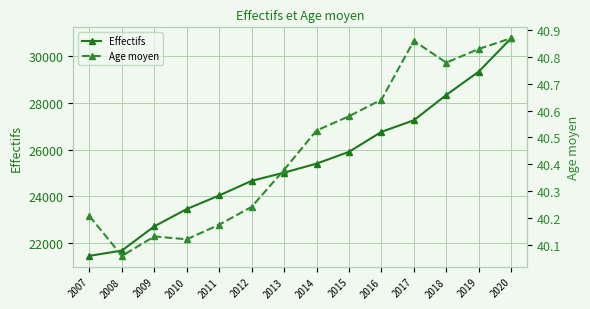

Reading left to right, list all the values displayed in this chart.

Effectifs: 2007=21467.0	2008=21694.0	2009=22726.0	2010=23465.0	2011=24043.0	2012=24666.0	2013=25016.0	2014=25399.0	2015=25901.0	2016=26754.0	2017=27248.0	2018=28326.0	2019=29320.0	2020=30747.0
Age moyen: 2007=40.2	2008=40.1	2009=40.1	2010=40.1	2011=40.2	2012=40.2	2013=40.4	2014=40.5	2015=40.6	2016=40.6	2017=40.9	2018=40.8	2019=40.8	2020=40.9